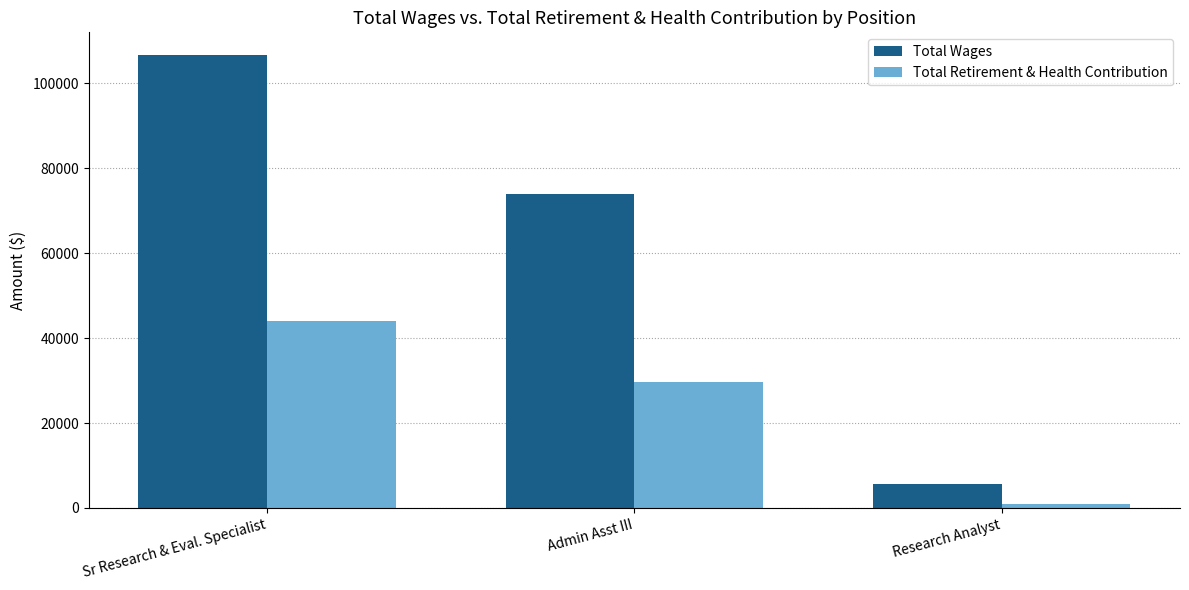

True or false: Total Wages has a value of 9682 at Research Analyst.

False